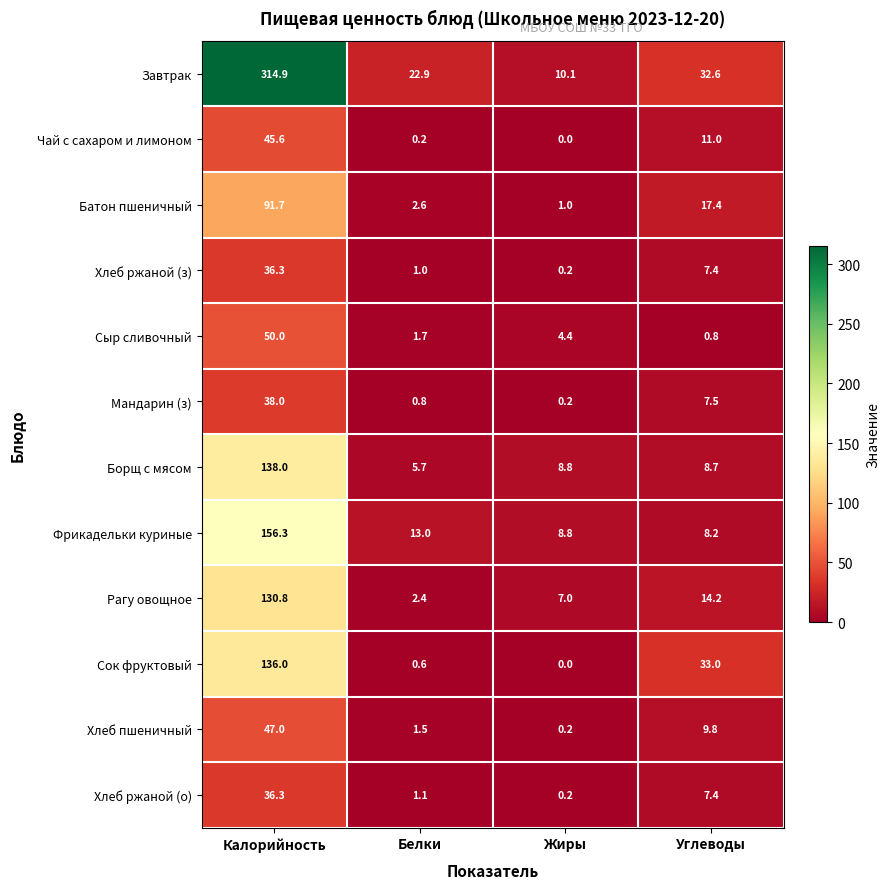

What is the average value of the Хлеб пшеничный series?

14.6